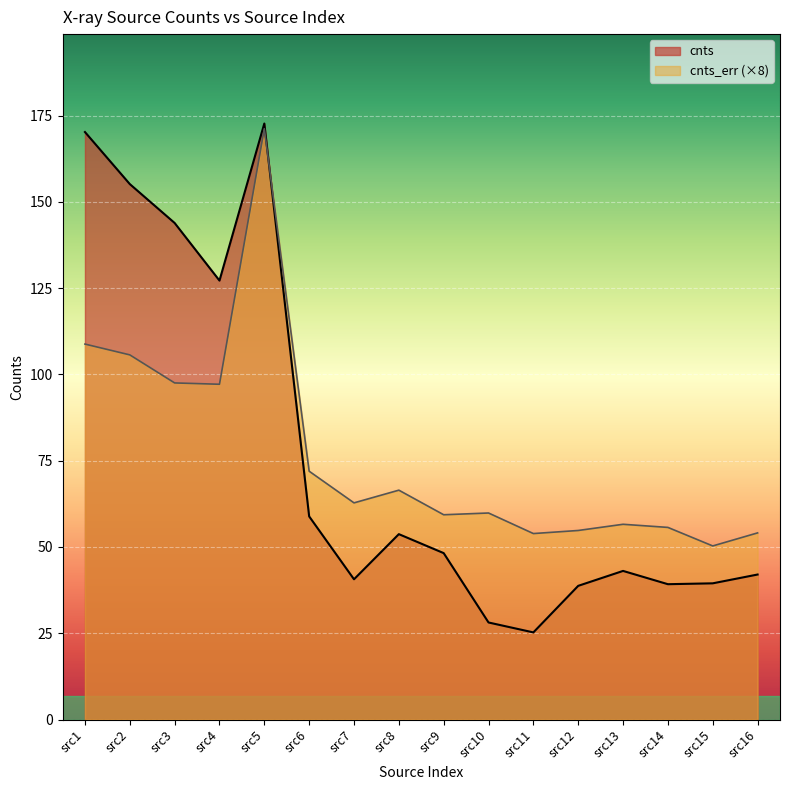

Which series changed the most between src2 and src12?

cnts